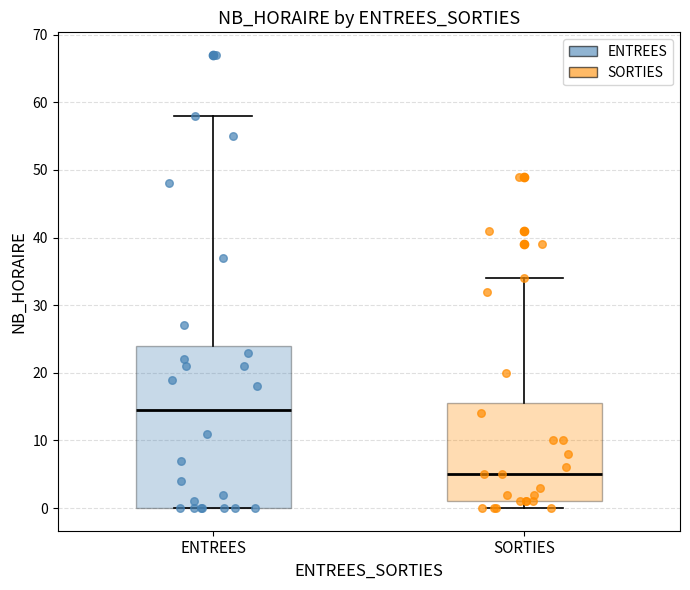

Which box is the tallest, from its lower edge to its upper edge?

ENTREES